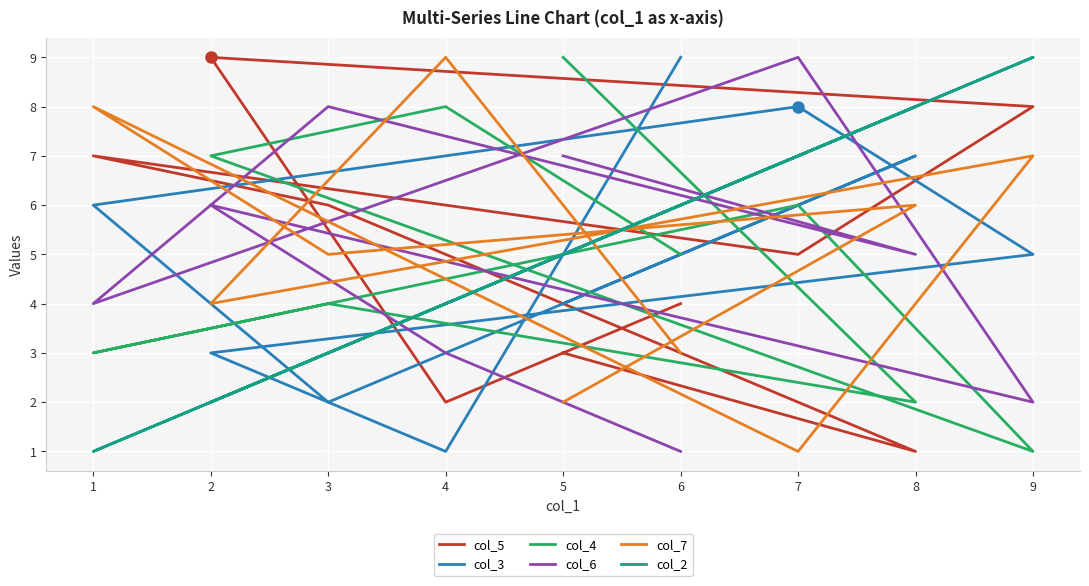

What value does the col_6 series have at 4?

3